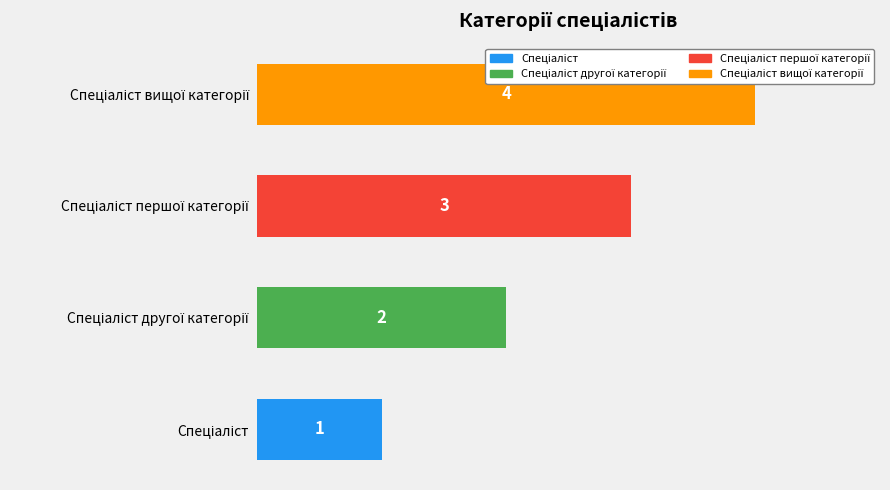

What is the sum of all values?

10